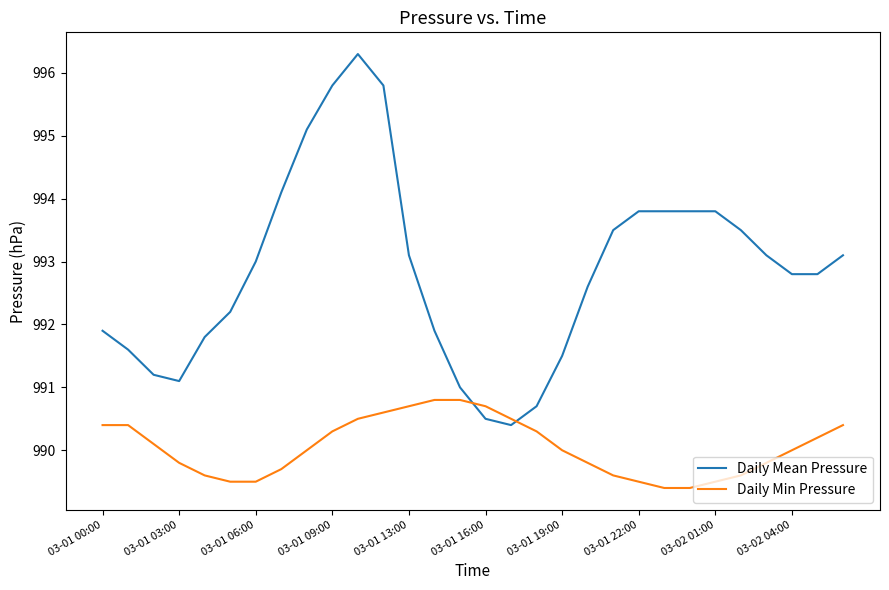

What is the maximum value for Daily Mean Pressure?

996.3